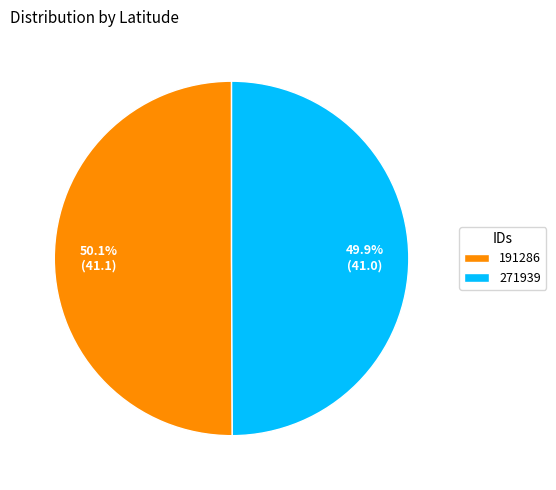

Is it true that 191286 is 44% of the pie?

False